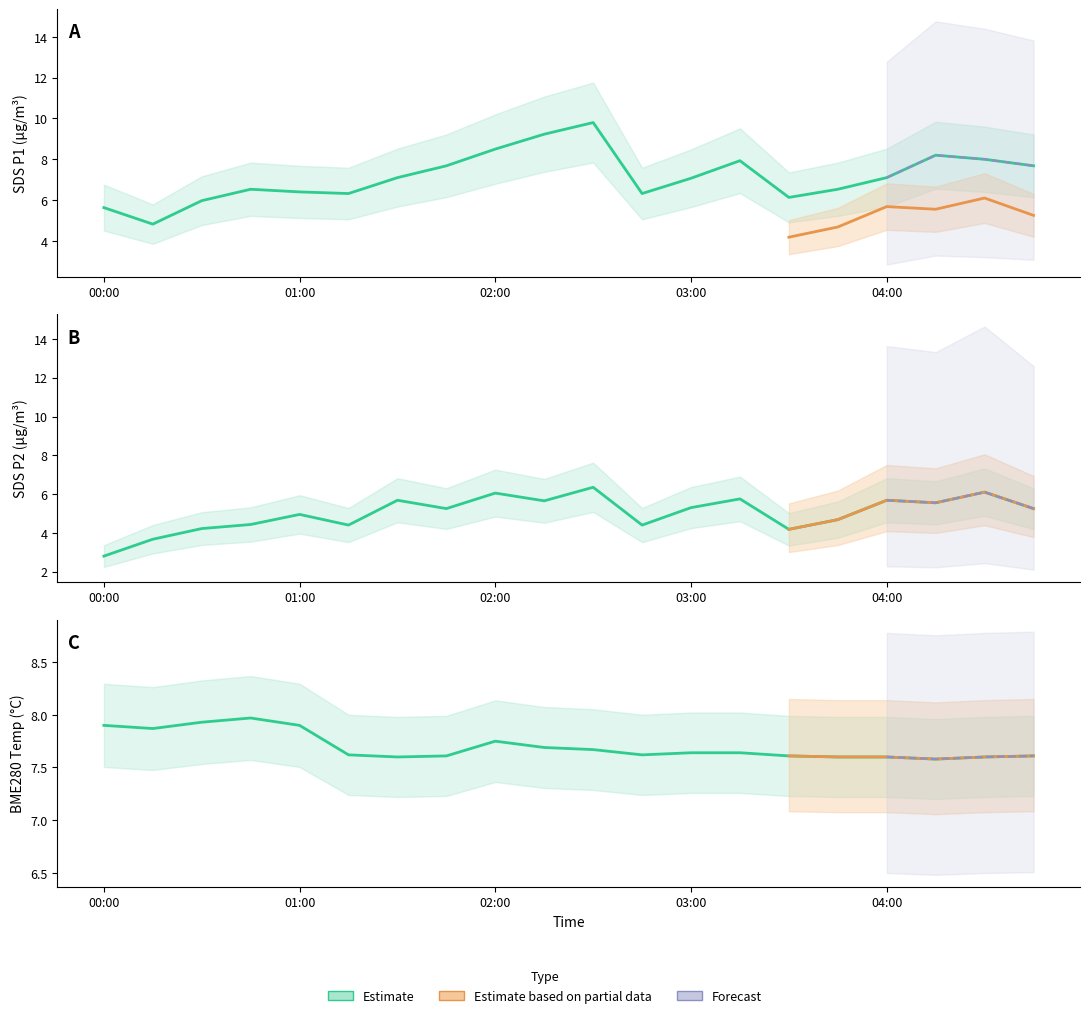

Reading left to right, what are all the values shown in this chart?

SDS_P1: 5.6	4.8	6.0	6.5	6.4	6.3	7.1	7.7	8.5	9.2	9.8	6.3	7.1	7.9	6.1	6.5	7.1	8.2	8.0	7.7
SDS_P2: 2.8	3.7	4.2	4.4	5.0	4.4	5.7	5.2	6.0	5.7	6.3	4.4	5.3	5.8	4.2	4.7	5.7	5.5	6.1	5.2
BME280_temperature: 7.9	7.9	7.9	8.0	7.9	7.6	7.6	7.6	7.8	7.7	7.7	7.6	7.6	7.6	7.6	7.6	7.6	7.6	7.6	7.6